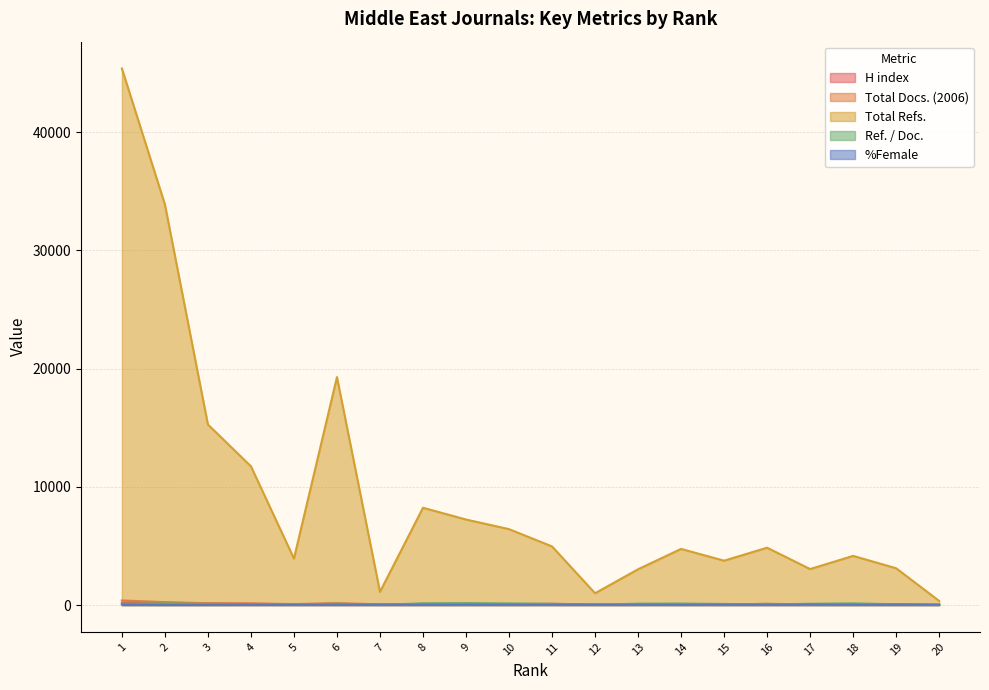

How many data points in Total Refs. are above 4853?

9